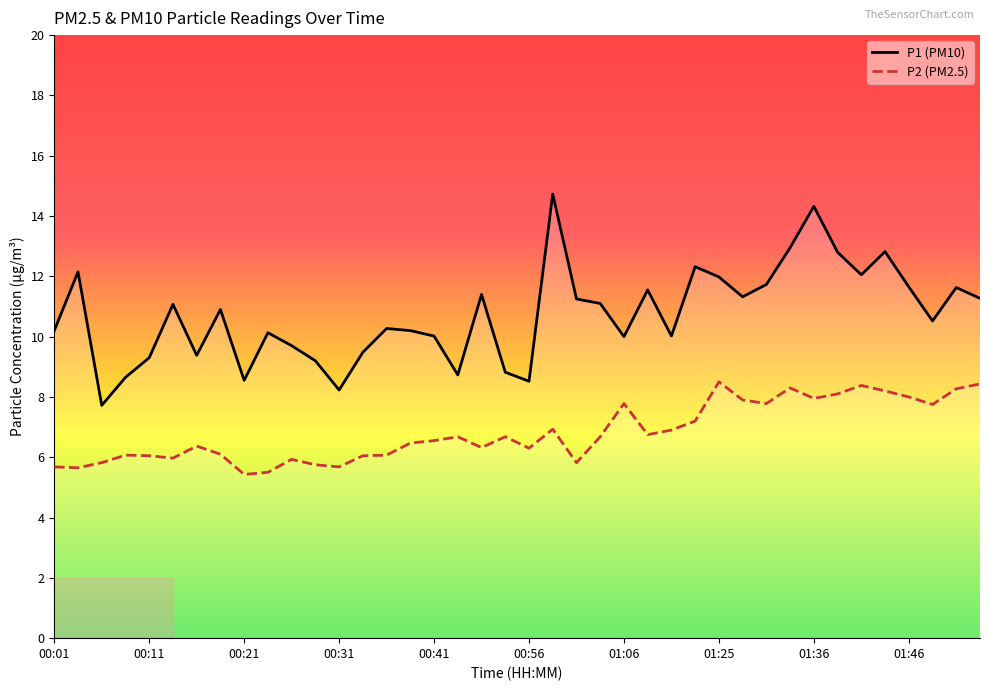

Is it true that P1 (PM10) equals 13.7 at 15?

False